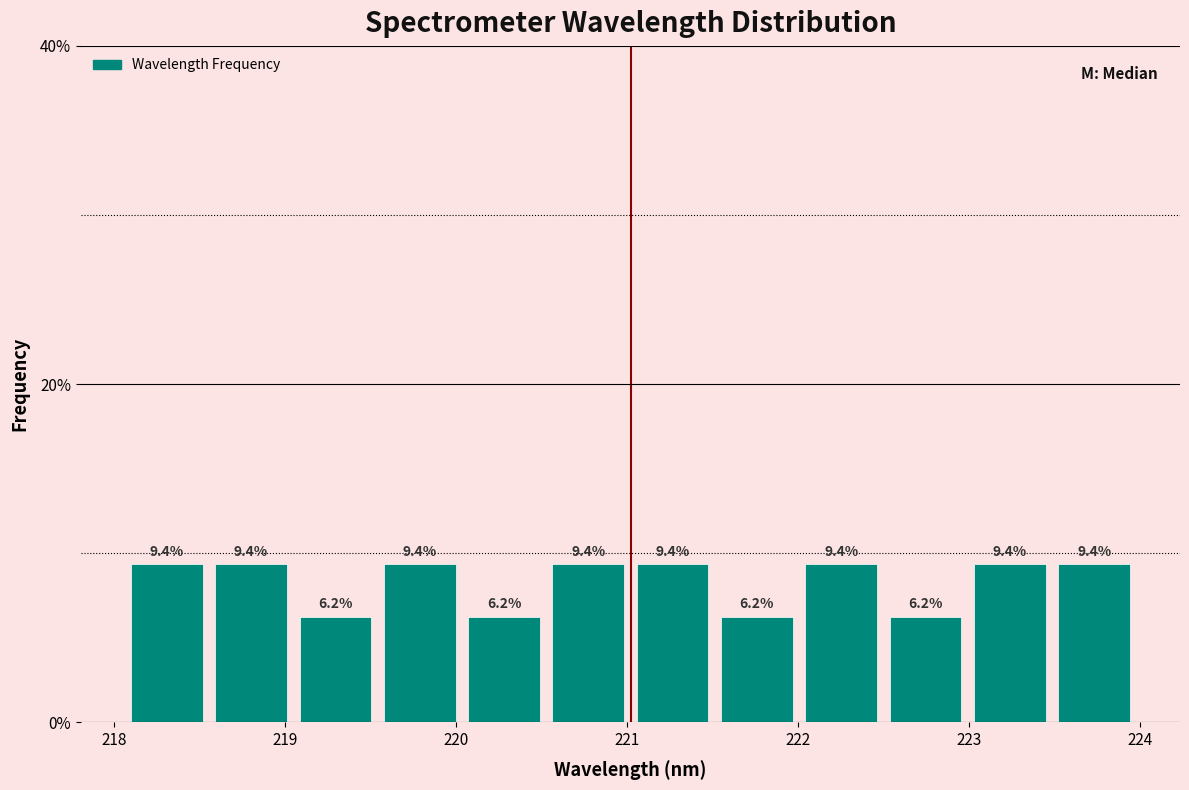

Reading left to right, transcribe this chart: for each bar, give the range it covers on the x-axis and its height. The bar edges are not printed on the chart, so give them approximately, as read against the axis.

218.1 to 218.6: 9.4
218.6 to 219.0: 9.4
219.0 to 219.5: 6.2
219.5 to 220.0: 9.4
220.0 to 220.5: 6.2
220.5 to 221.0: 9.4
221.0 to 221.5: 9.4
221.5 to 222.0: 6.2
222.0 to 222.5: 9.4
222.5 to 223.0: 6.2
223.0 to 223.5: 9.4
223.5 to 224.0: 9.4